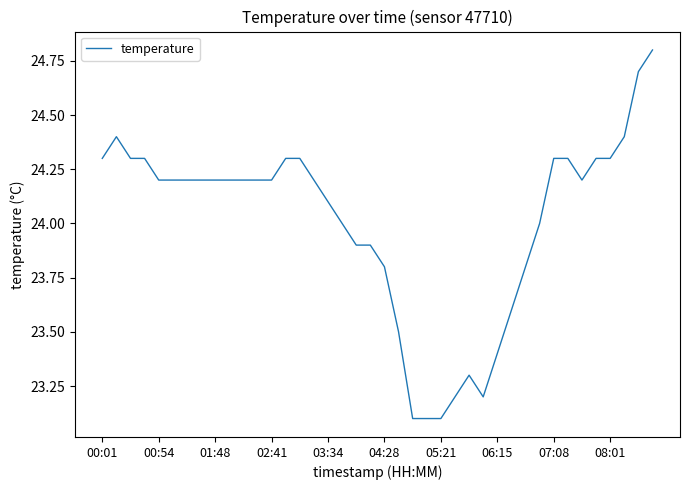

What is the maximum value shown in the chart?

24.8